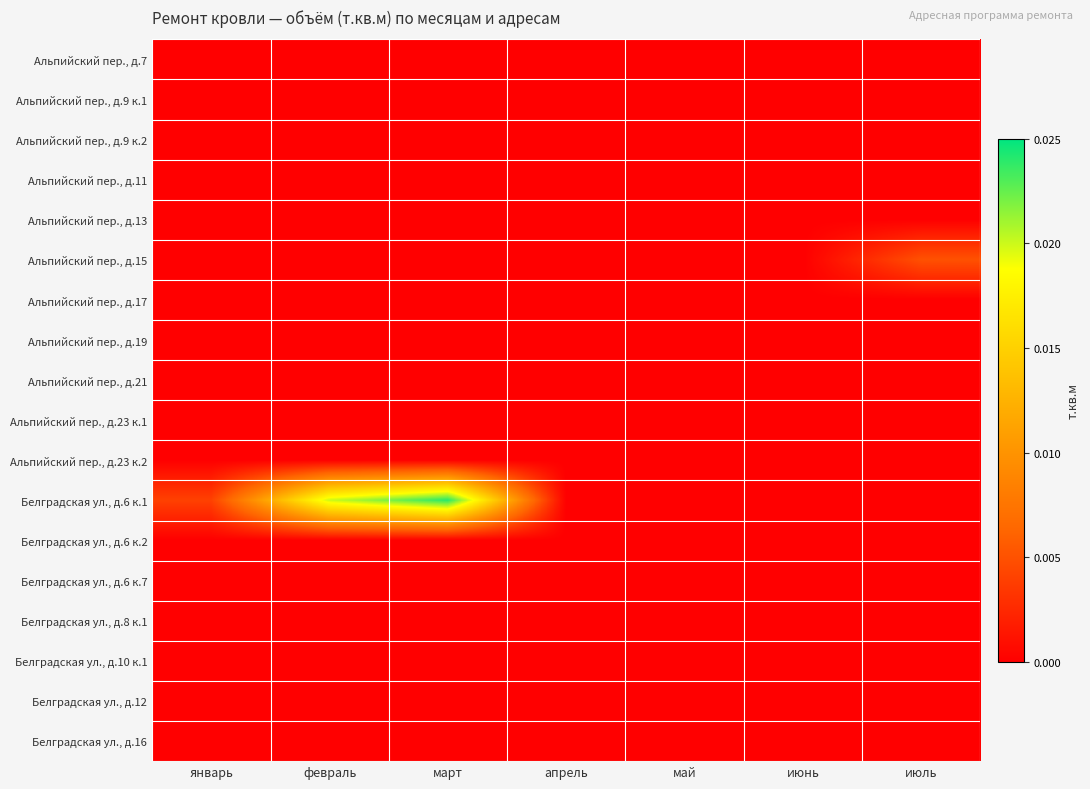

Which series has the widest spread of values?

Белградская ул., д.6 к.1